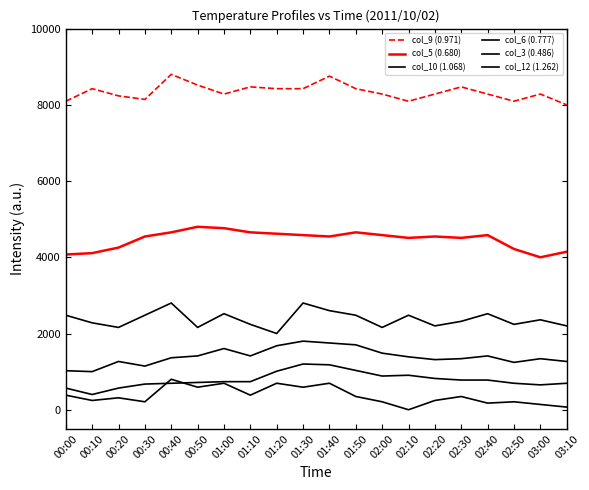

What position from the right is 00:30?

17